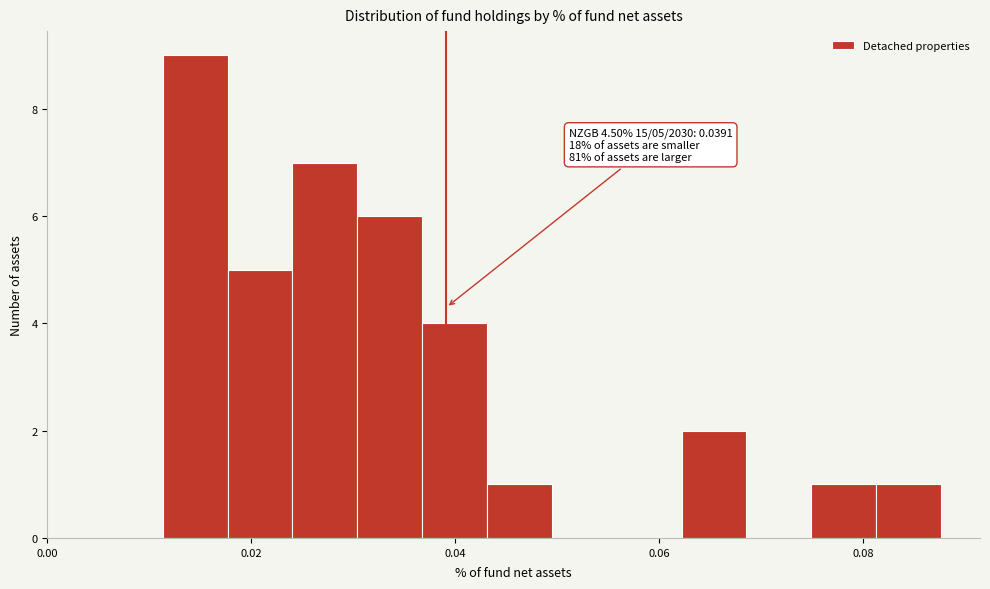

Read against the x-axis, roughly where is the centre of the tallest bar?

0.014